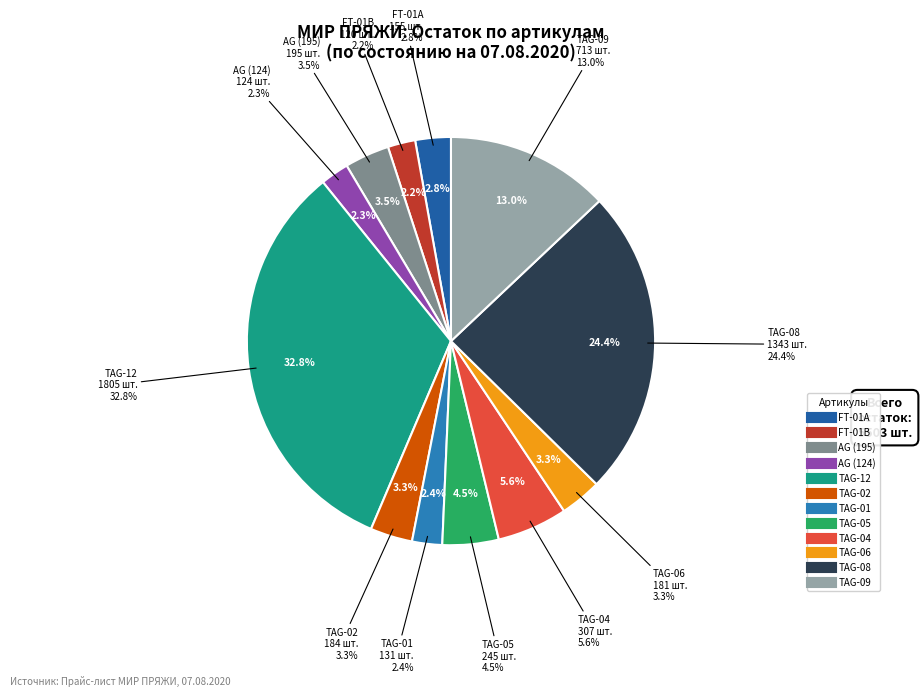

How many slices are in this pie chart?

12